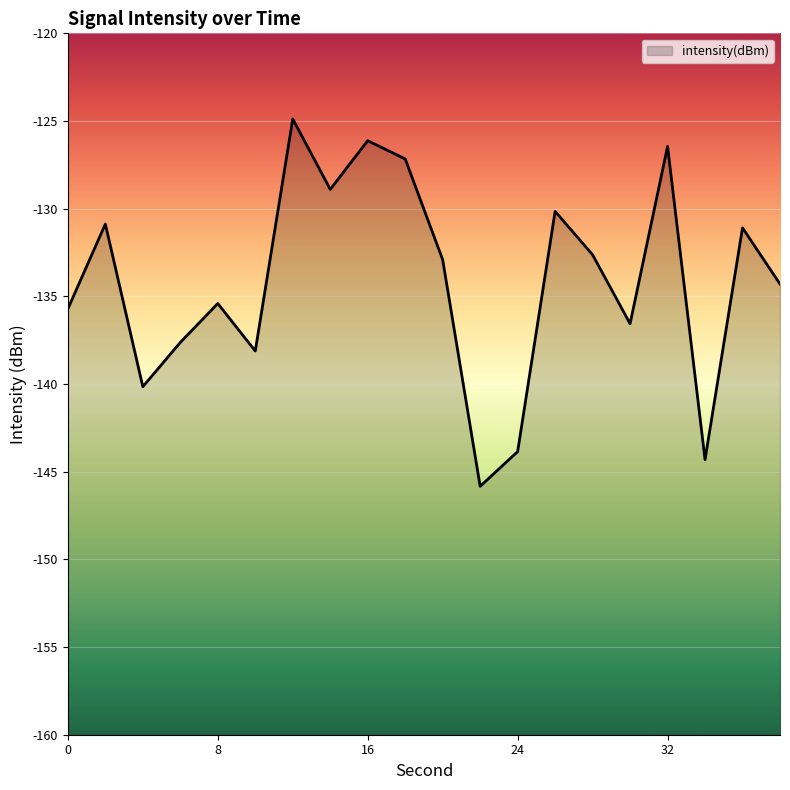

What is the smallest value displayed?

-145.8